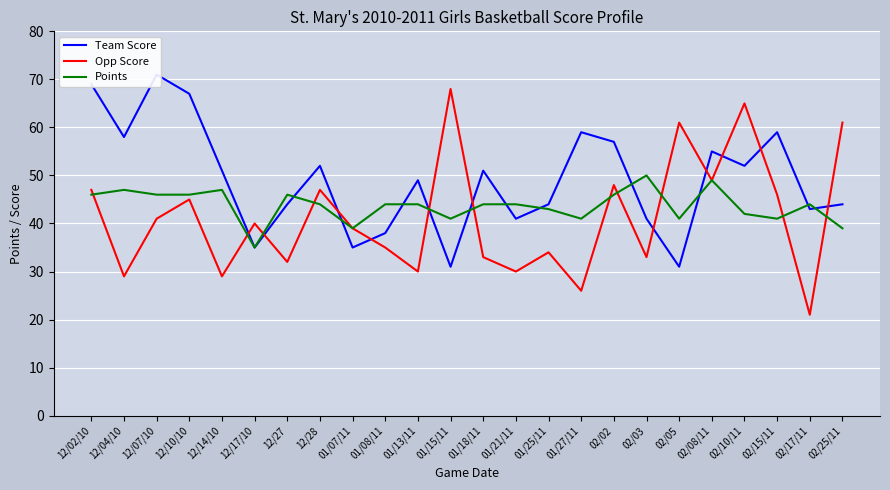

How many series are shown in this chart?

3